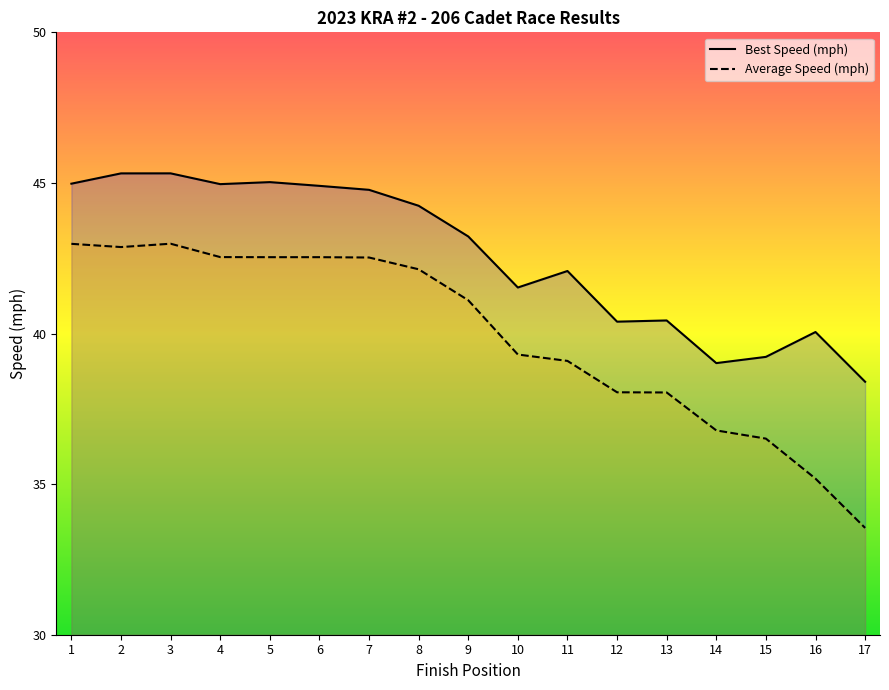

The value of Best Speed (mph) at 10 is 60.2. True or false?

False